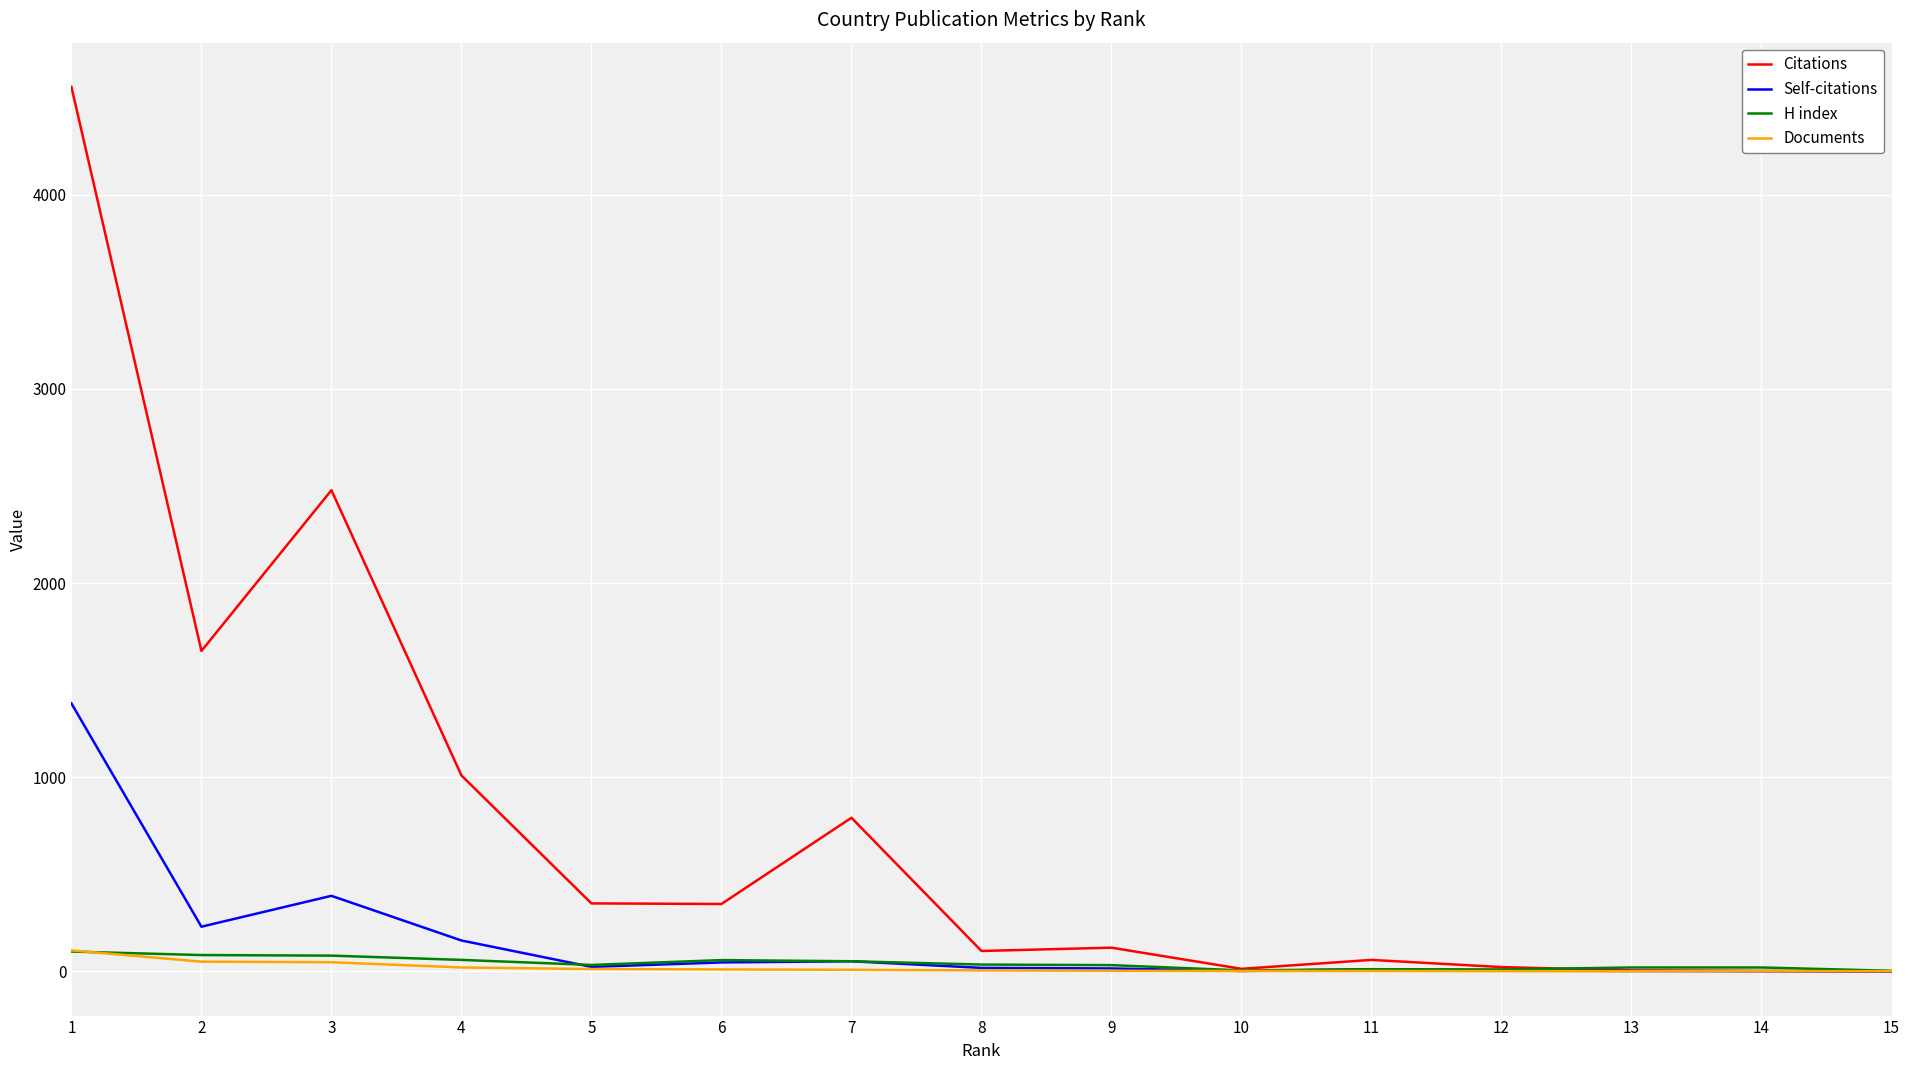

What is the maximum value shown in the chart?

4555